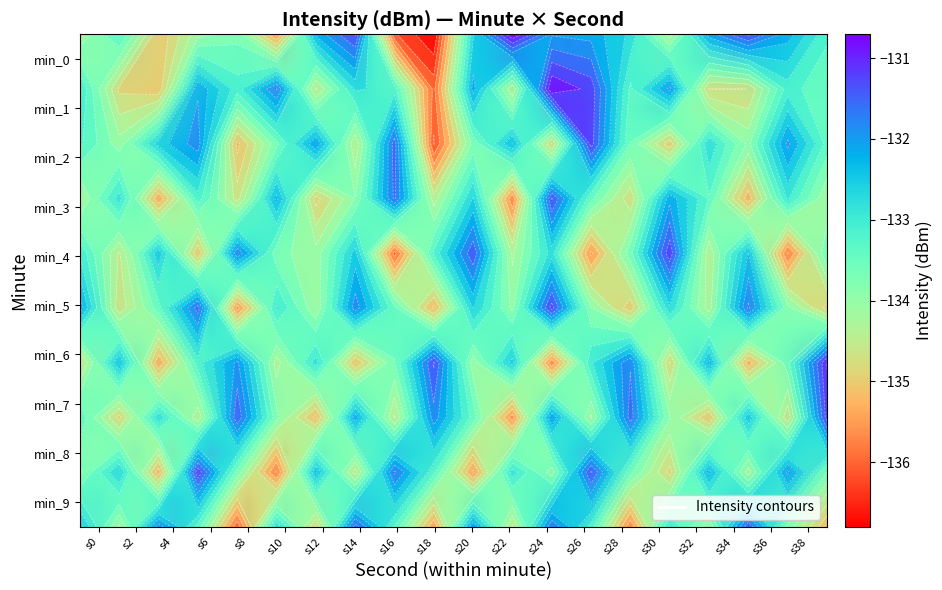

Which label corresponds to the smallest value in the chart?

s18